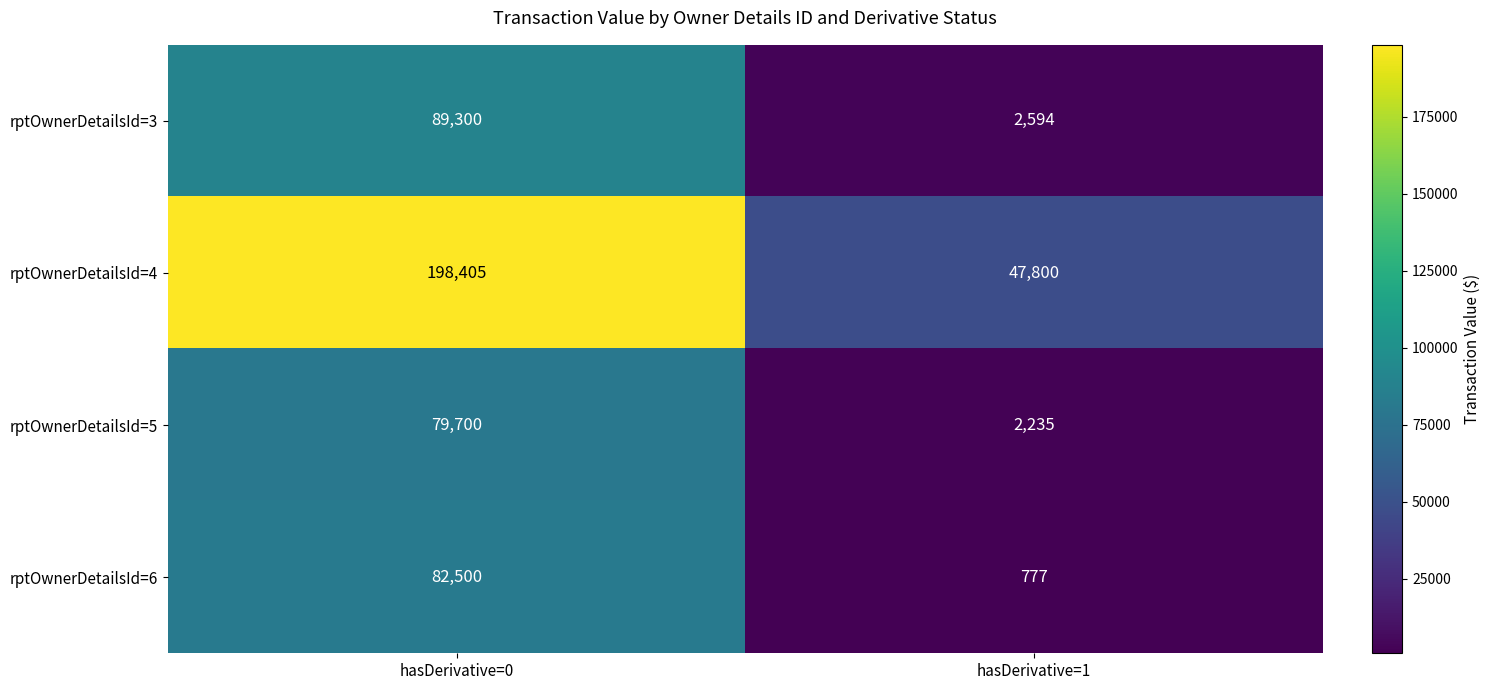

At hasDerivative=1, list the series in order from largest to smallest.

rptOwnerDetailsId=4, rptOwnerDetailsId=3, rptOwnerDetailsId=5, rptOwnerDetailsId=6